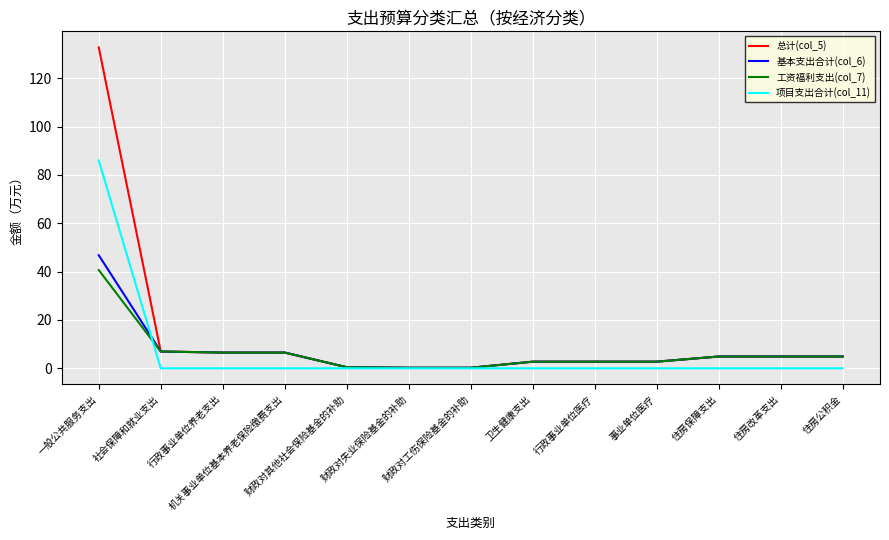

List the series in order of their peak value, lowest first.

工资福利支出(col_7), 基本支出合计(col_6), 项目支出合计(col_11), 总计(col_5)